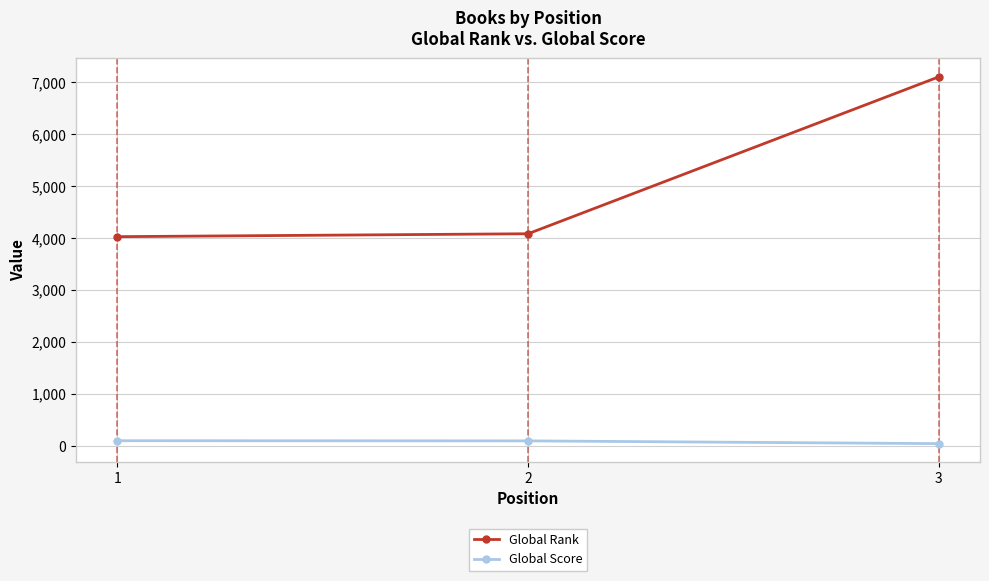

What is the lowest value of the Global Rank series?

4027